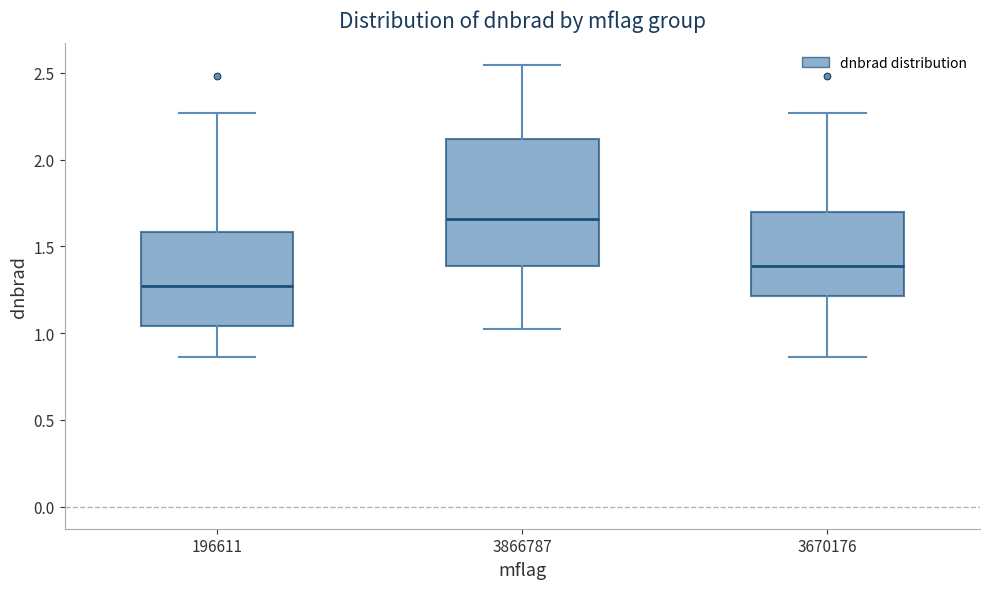

Which box has the lowest median line?

196611